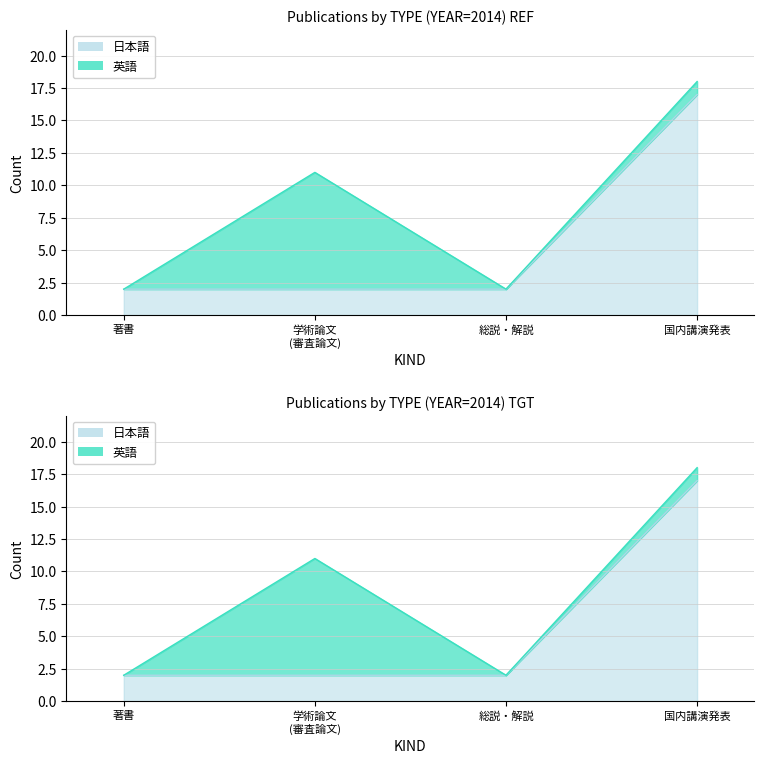

Is it true that 国内講演発表 equals 0 at 学術論文 (審査論文)?

True